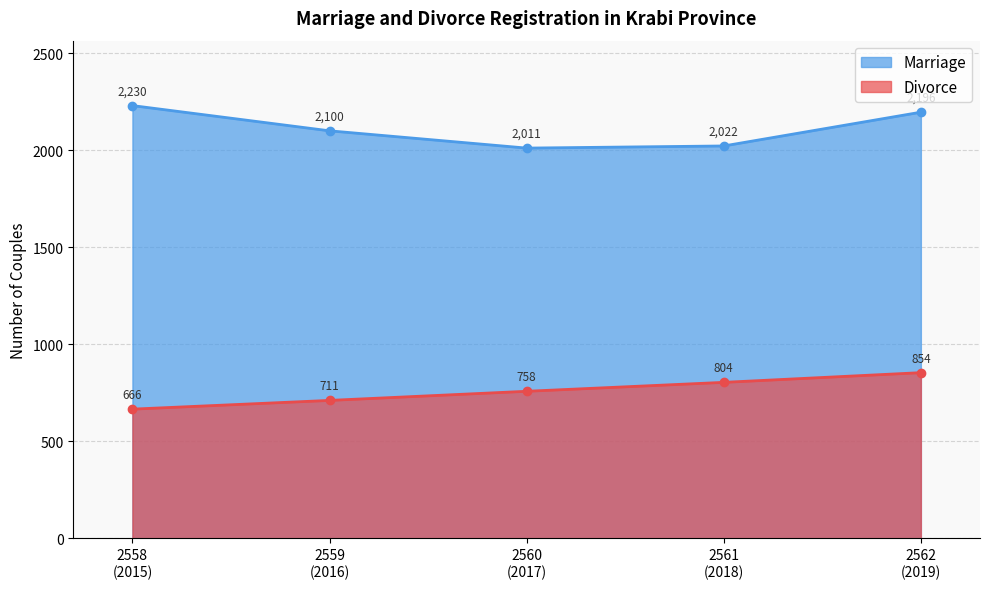

True or false: Marriage and Divorce intersect in this chart.

False